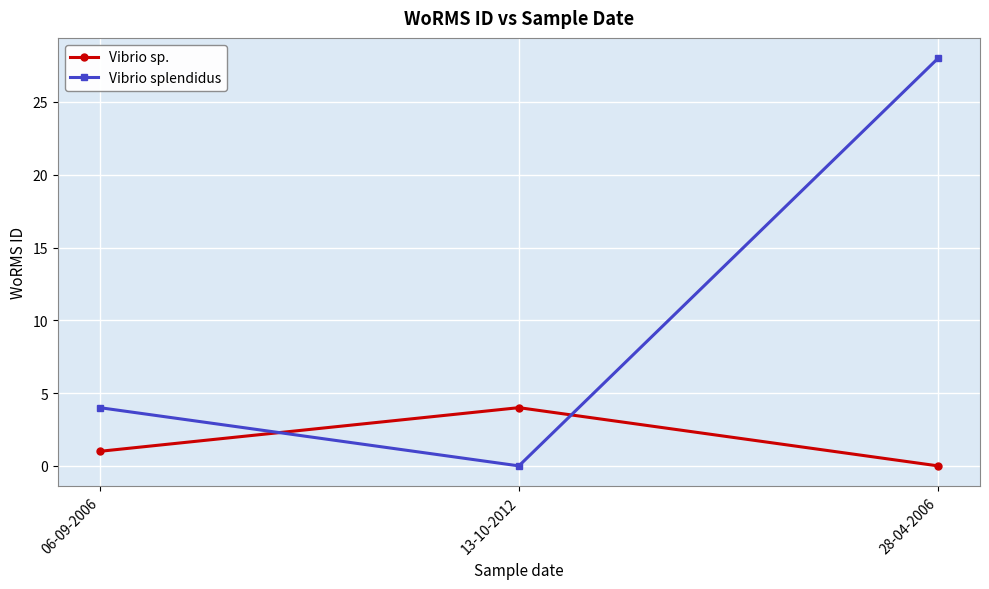

What are all the series names shown in the legend?

Vibrio sp., Vibrio splendidus